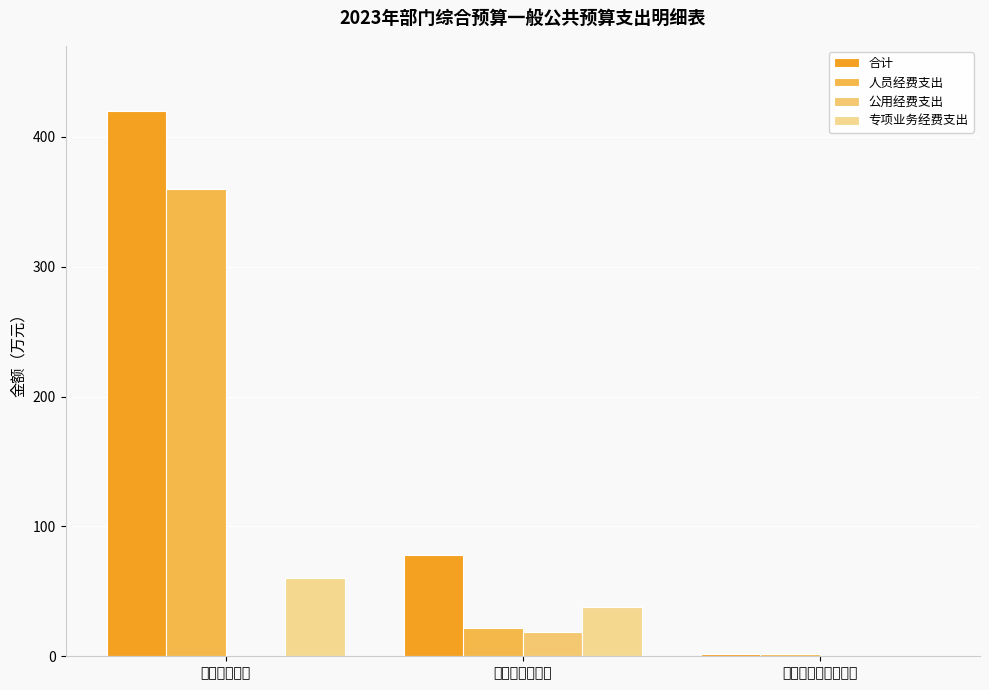

Rank the series by their average value, from highest to lowest.

合计, 人员经费支出, 专项业务经费支出, 公用经费支出